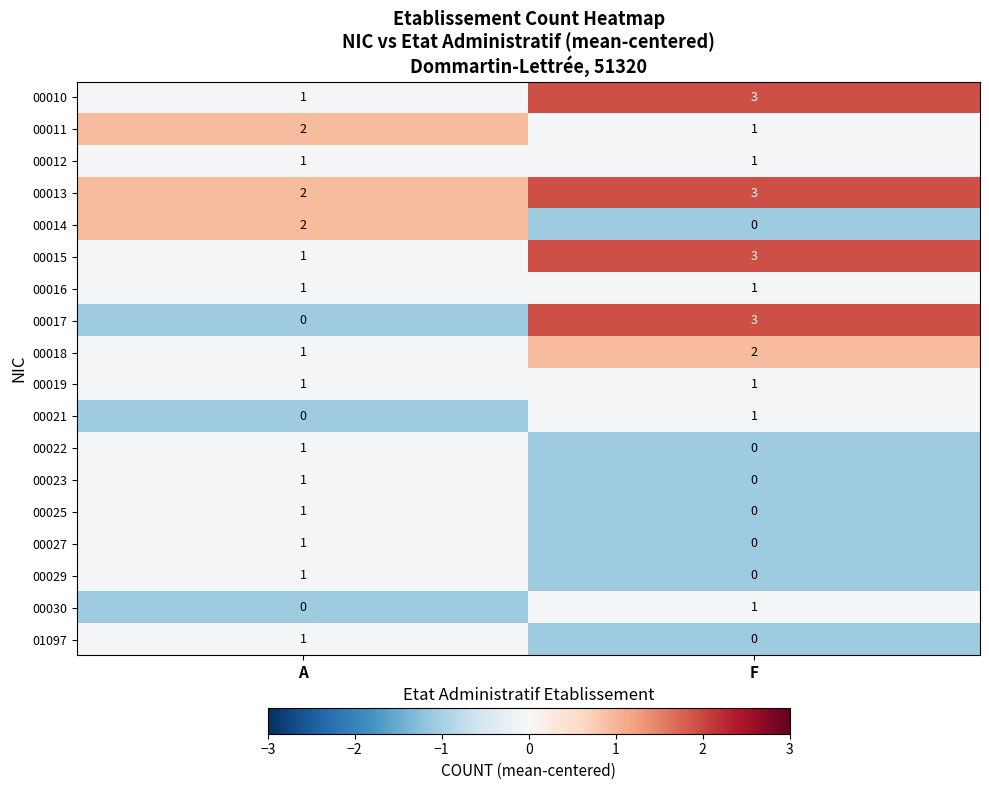

List the labels in order of 00017 value, smallest first.

A, F